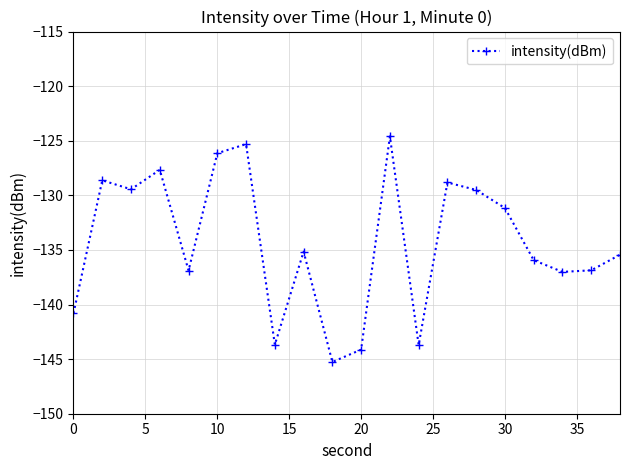

What is the value of the 13th point from the left?

-143.7